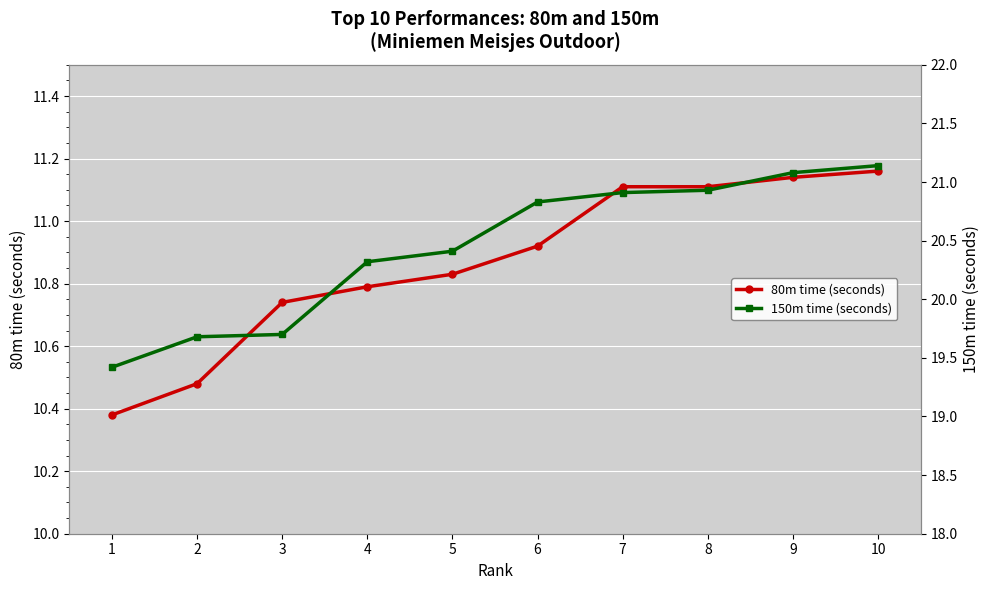

What is the difference between the maximum and minimum values in the 80m time (seconds) series?

0.8